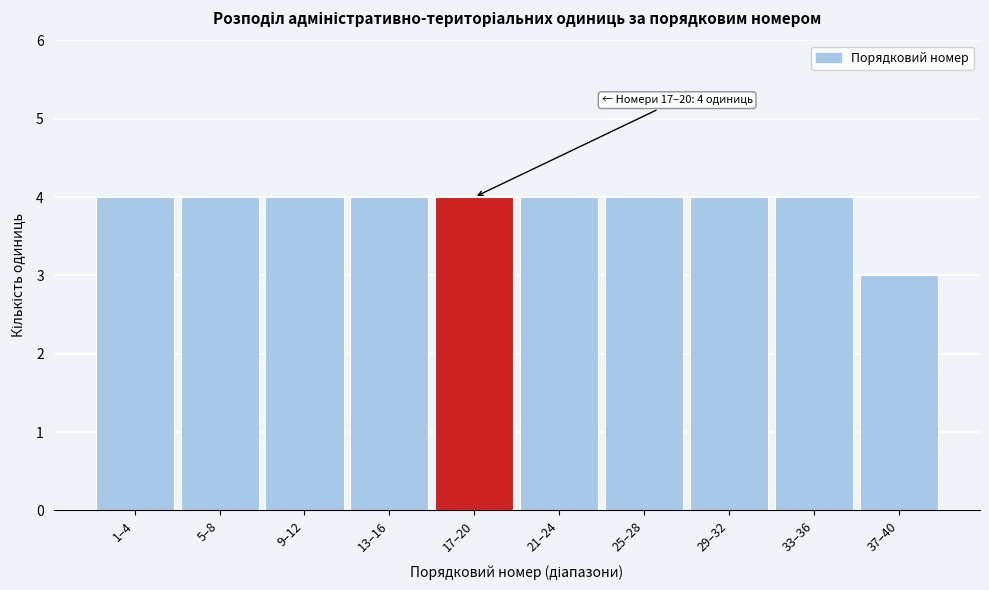

Reading right to left, what are all the values shown in this chart?

37–40=3	33–36=4	29–32=4	25–28=4	21–24=4	17–20=4	13–16=4	9–12=4	5–8=4	1–4=4